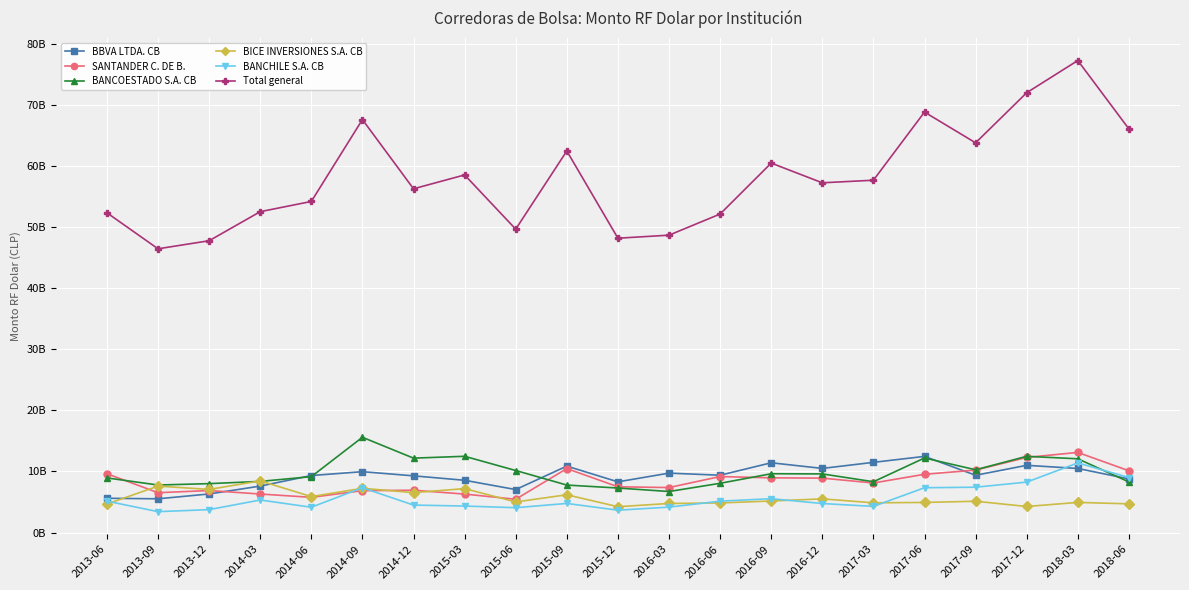

True or false: BICE INVERSIONES S.A. CB has more than 1 interior local peaks.

True